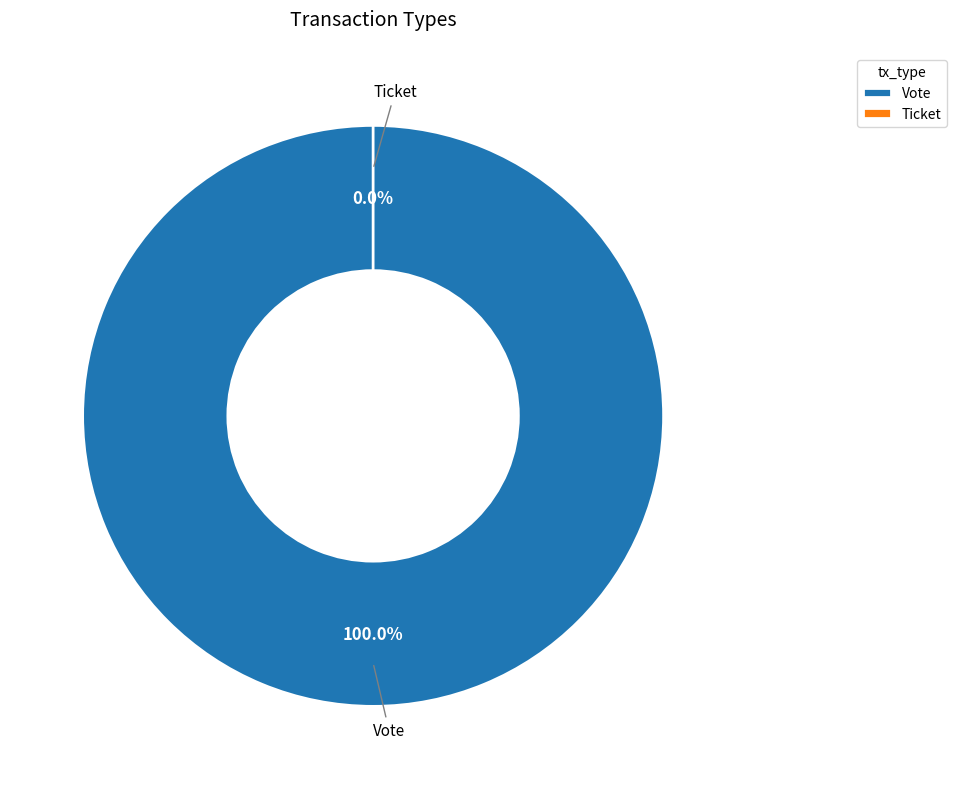

Which slice is the largest?

Vote